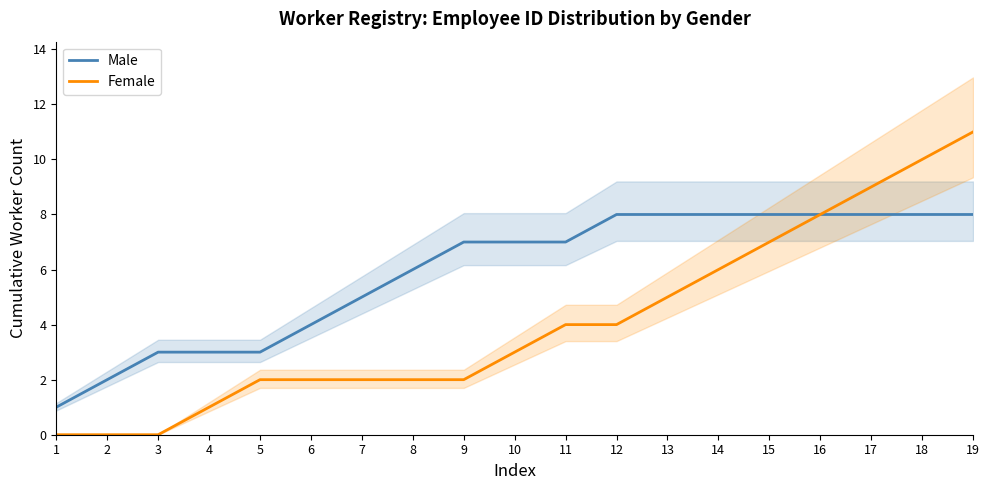

True or false: Female has more than 0 interior local peaks.

False